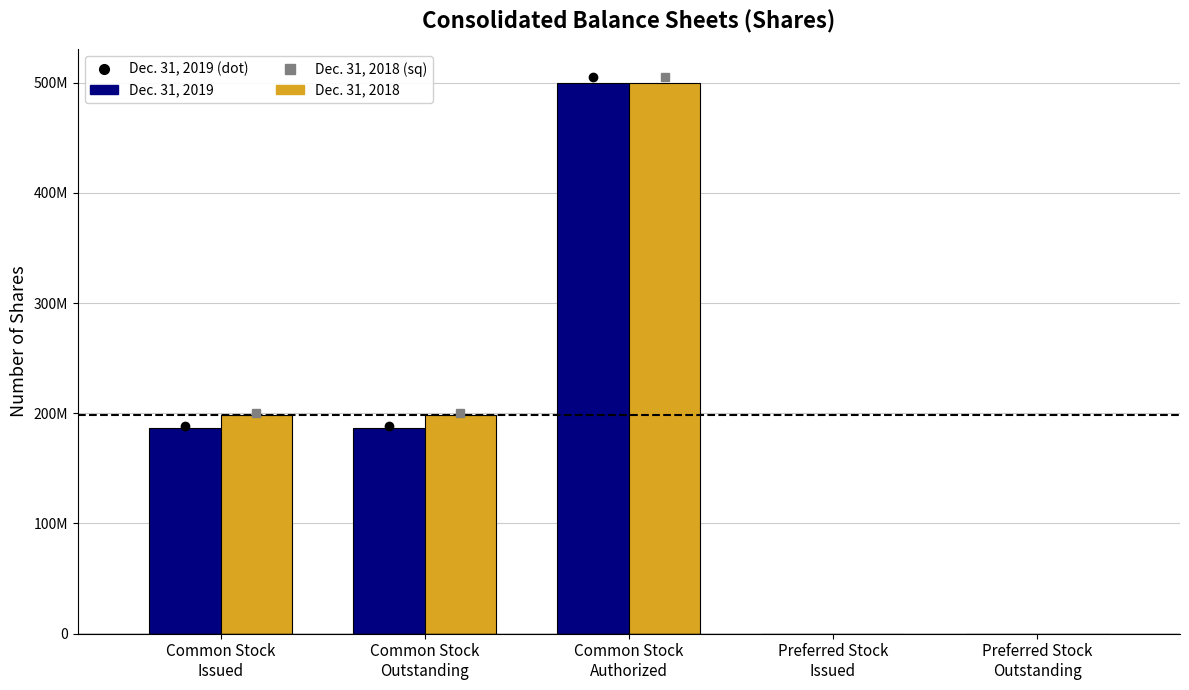

Between Common Stock
Issued and Preferred Stock
Outstanding, which series saw the biggest shift?

Dec. 31, 2018